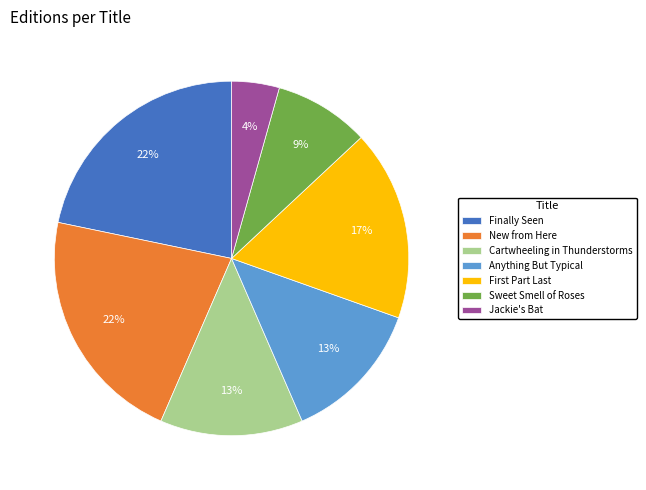

To the nearest percent, what is the combined percentage of Sweet Smell of Roses and Anything But Typical?

22%